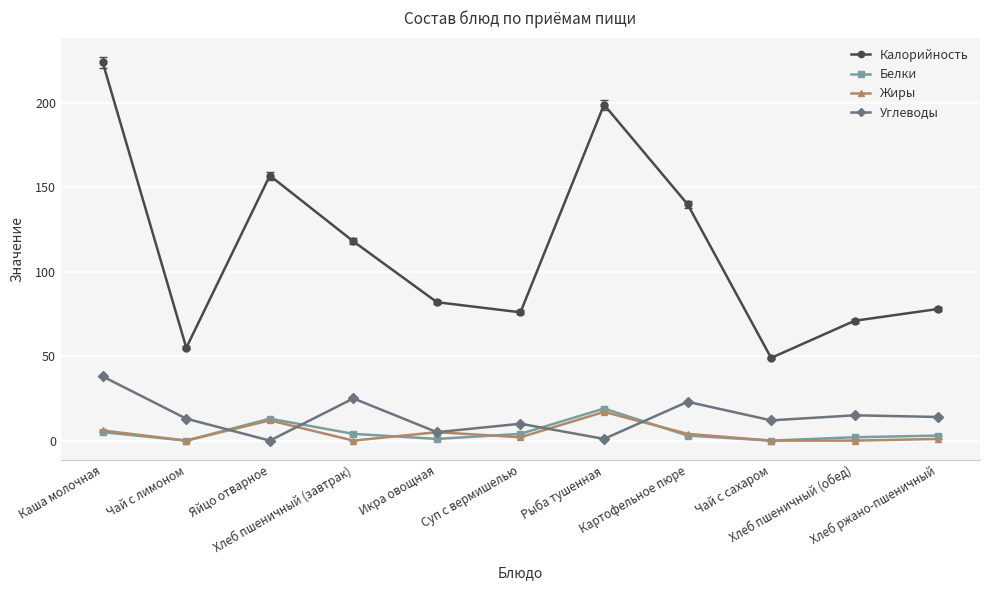

The Углеводы series shows 38 at Каша молочная. True or false?

True